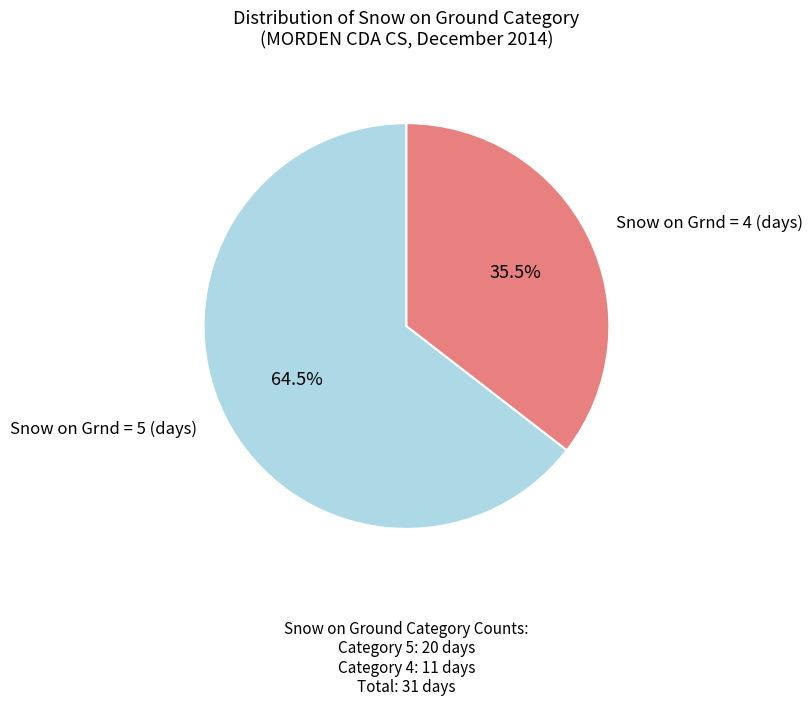

Does any single category account for the majority?

Yes